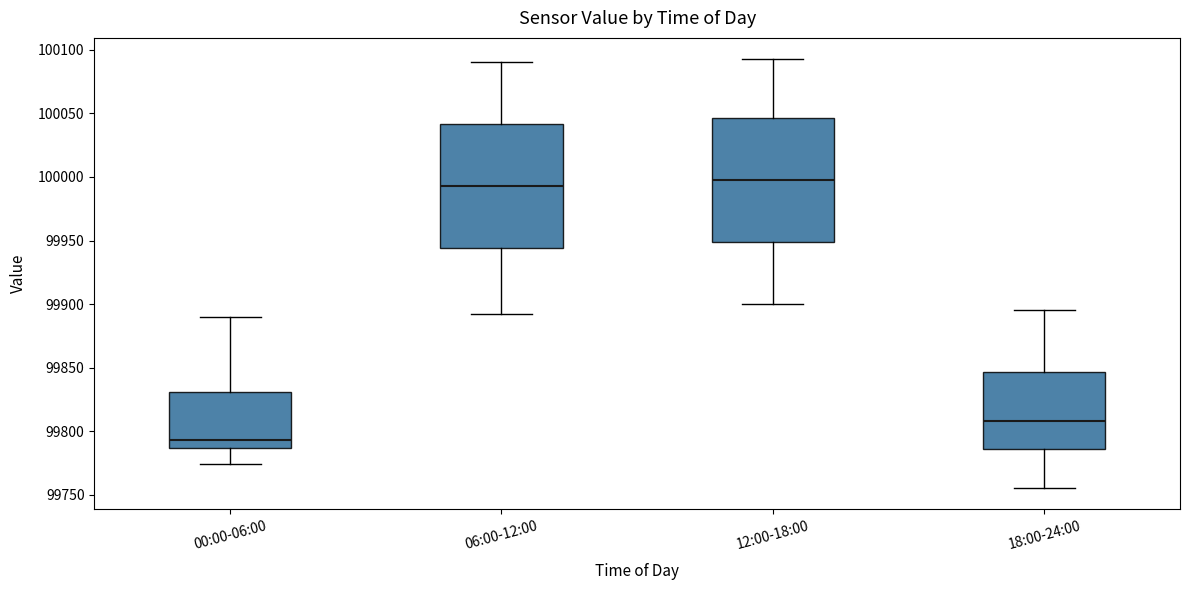

Reading left to right, transcribe this box plot: for each box, give where its median line is, the range the box spans, and where its two whiskers end, as read against the y-axis. The values are not printed on the chart, so give them approximately, as read against the axis.

00:00-06:00: median 99795, box 99785 to 99830, whiskers 99775 to 99890
06:00-12:00: median 99995, box 99945 to 100040, whiskers 99895 to 100090
12:00-18:00: median 100000, box 99950 to 100045, whiskers 99900 to 100095
18:00-24:00: median 99810, box 99785 to 99845, whiskers 99755 to 99895